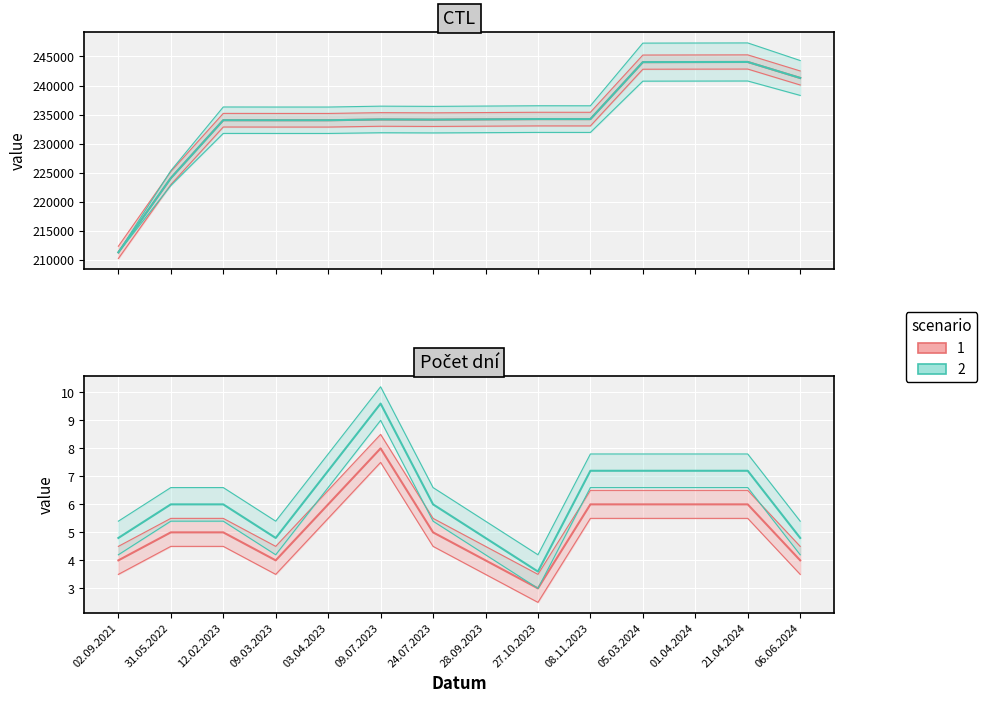

Is it true that CTL (scenario 2) equals 244052.0 at 21.04.2024?

True